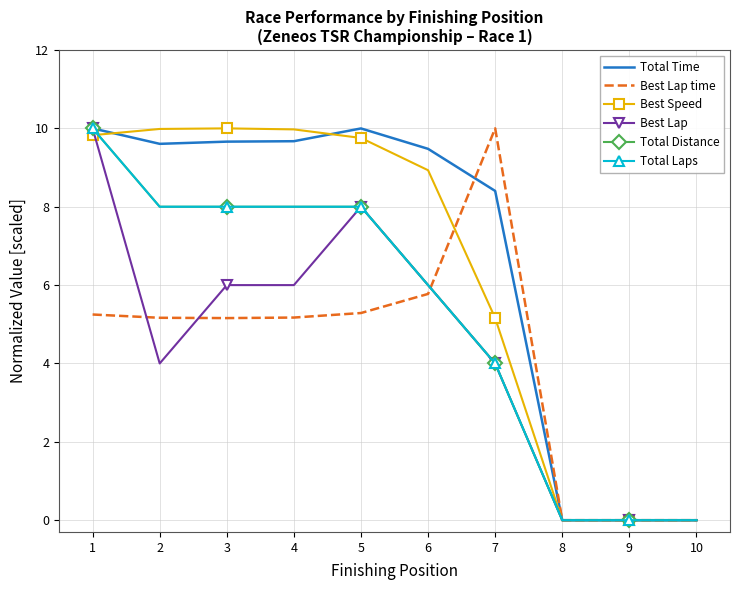

True or false: Total Laps and Best Lap time intersect in this chart.

True